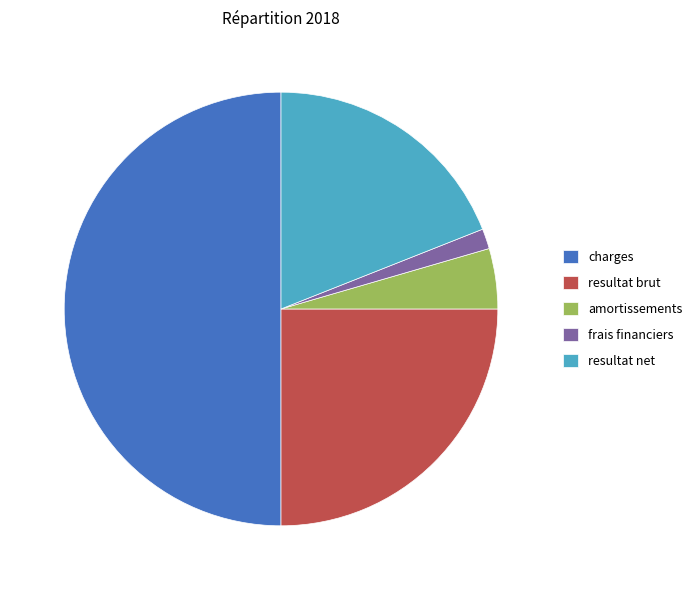

What is the ratio of the value at resultat brut to the value at frais financiers?

16.7